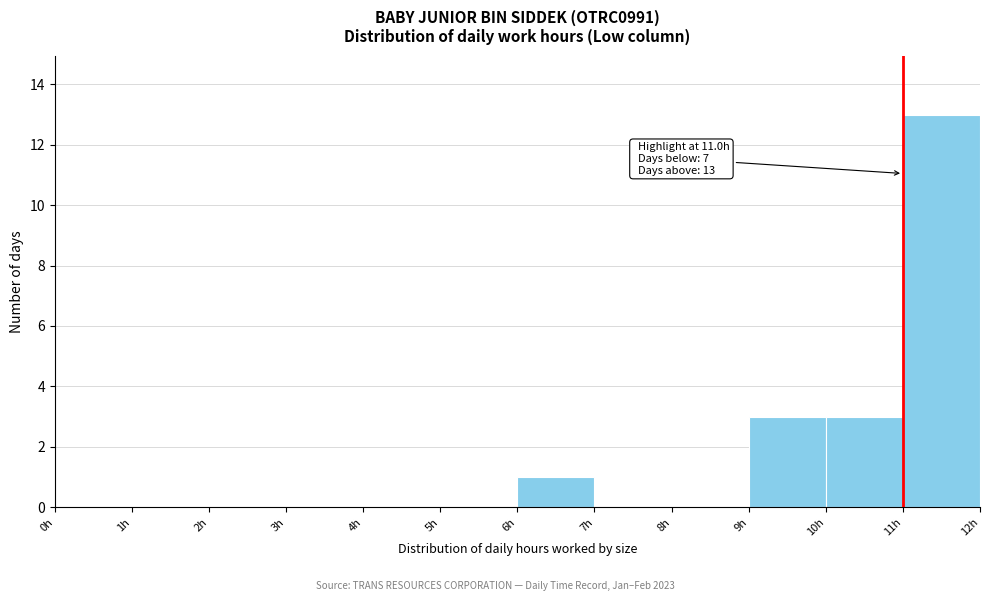

Which range on the x-axis has the tallest bar?

11 to 12